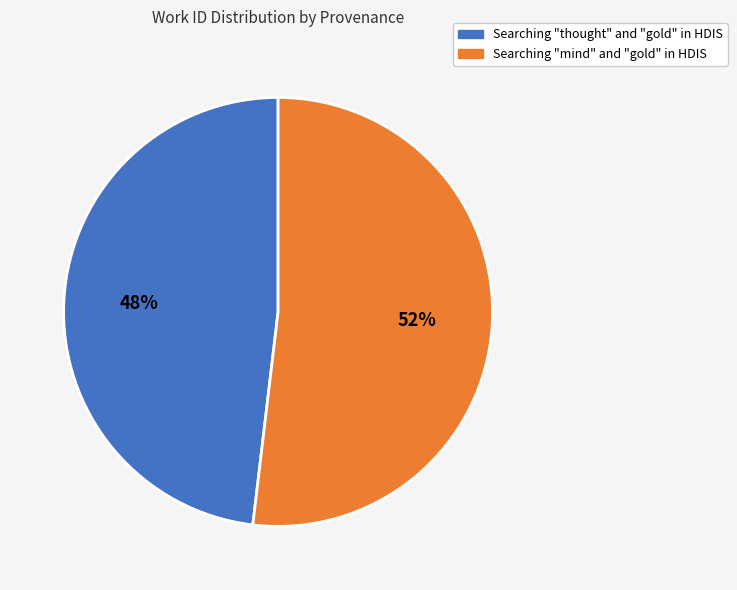

Count the number of slices in the pie.

2